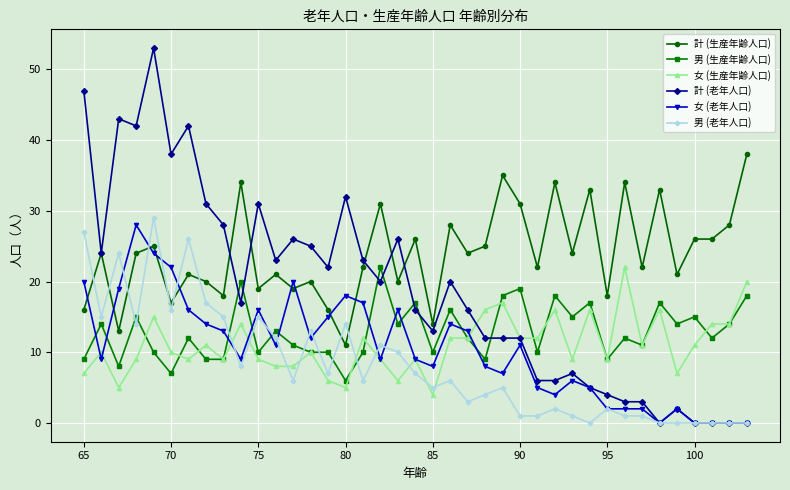

Which series has the largest total across all categories?

計 (生産年齢人口)